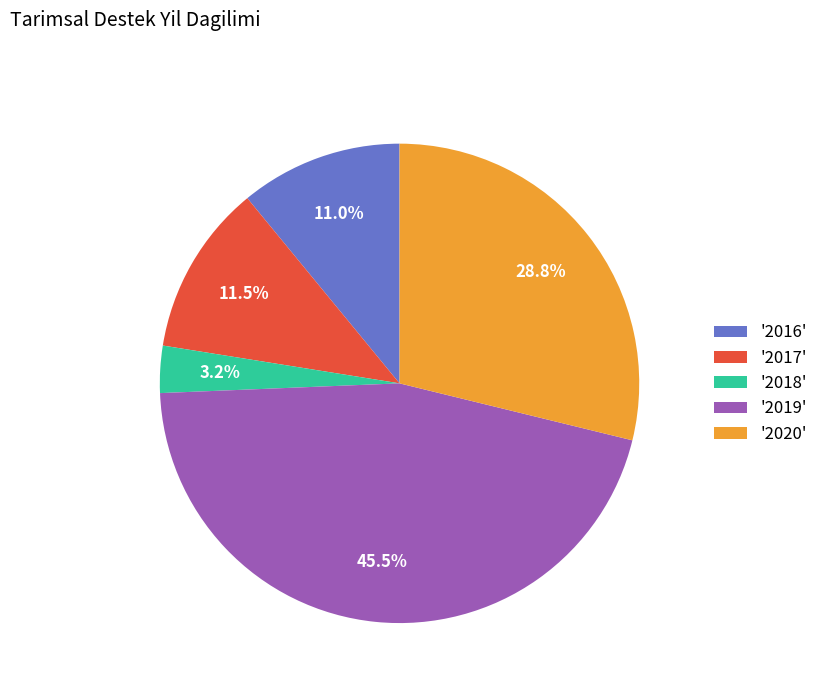

Which slice is the smallest?

'2018'